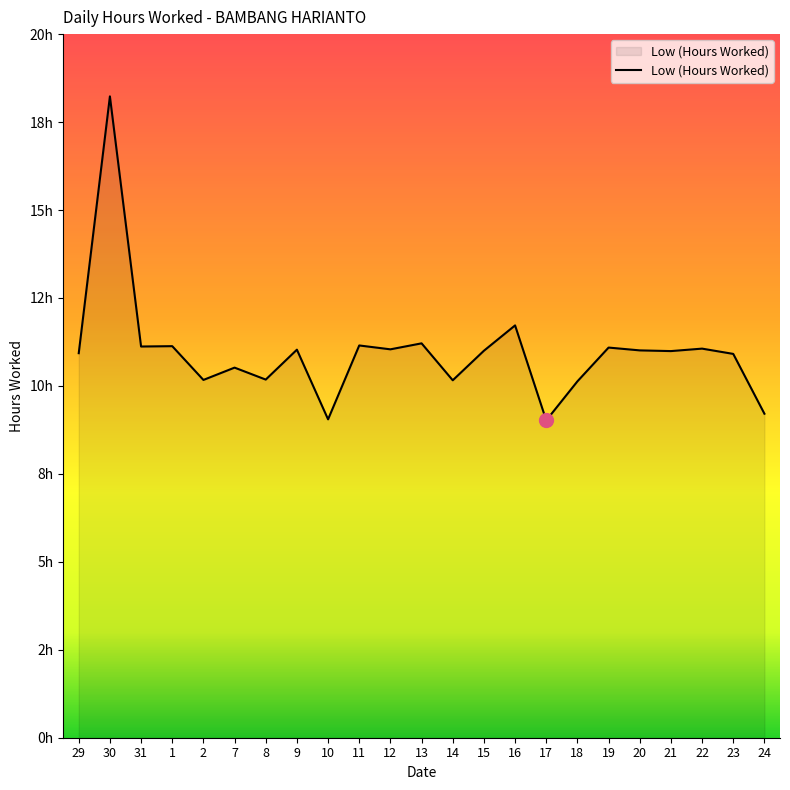

What is the difference between the values at 7 and 11?

0.6